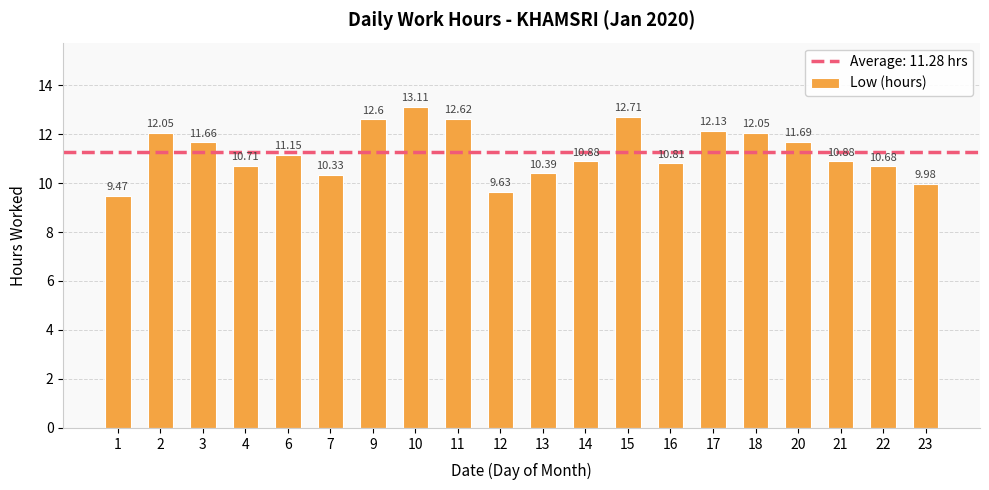

What is the difference between the values at 11 and 10?

0.5